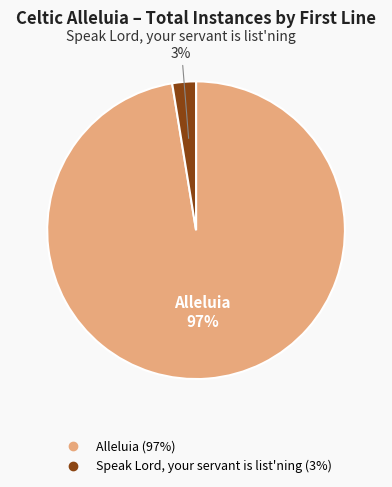

To the nearest percent, what percentage of the pie is Speak Lord, your servant is list'ning?

3%